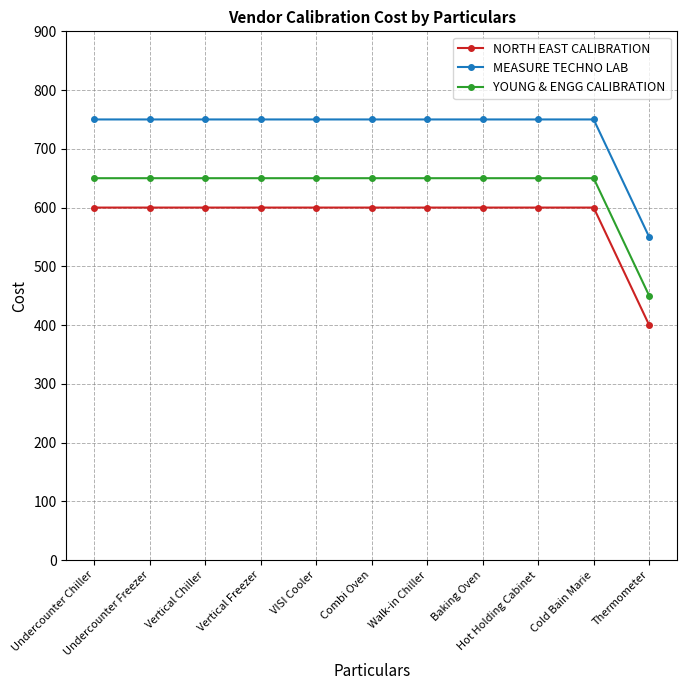

What is the total value across all series at Walk-in Chiller?

2000